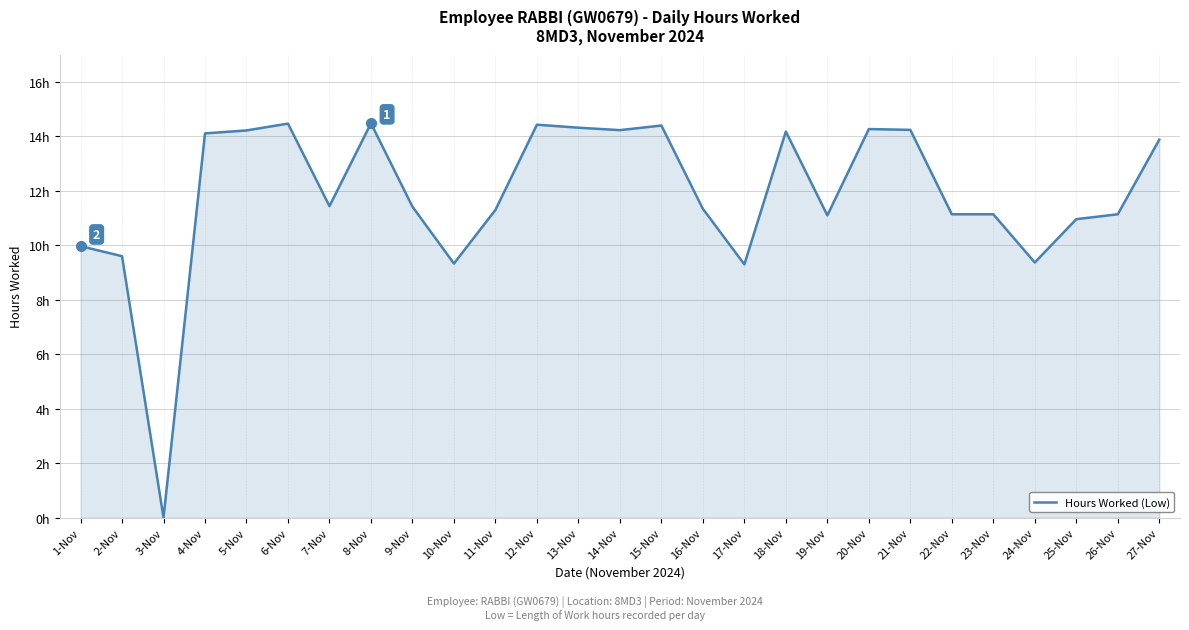

Does the chart display data point markers on the line(s)?

No